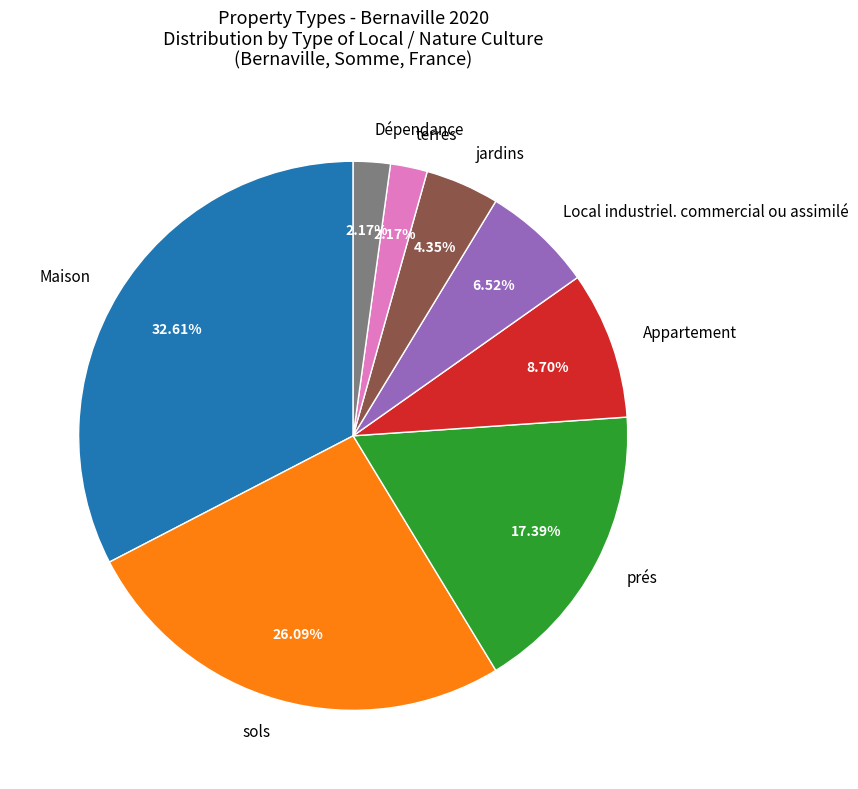

Approximately how many times larger is the value at terres compared to prés?

0.1